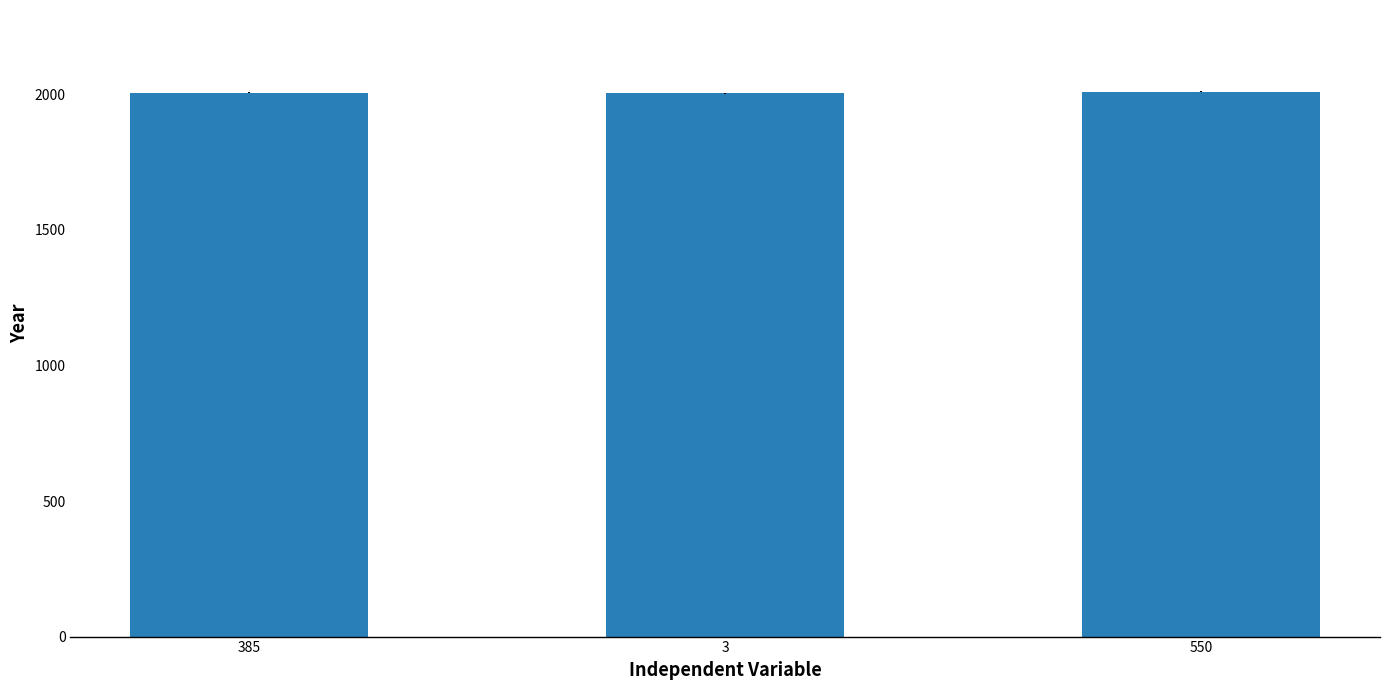

Approximately how many times larger is the value at 3 compared to 385?

1.0